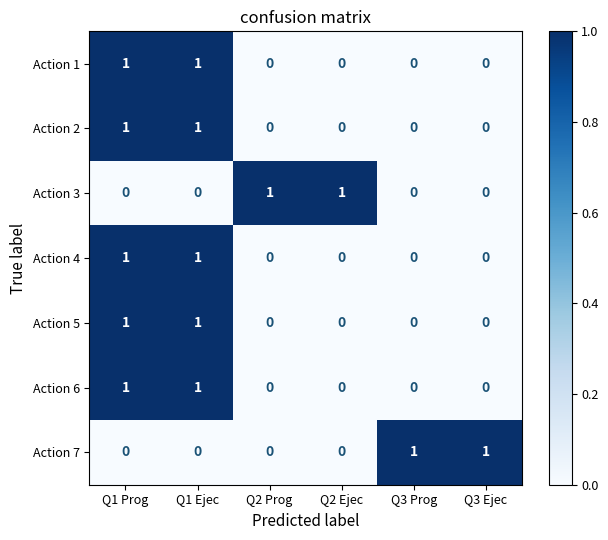

Is the value of Action 7 at Q3 Prog greater than the value of Action 1 at Q3 Ejec?

Yes